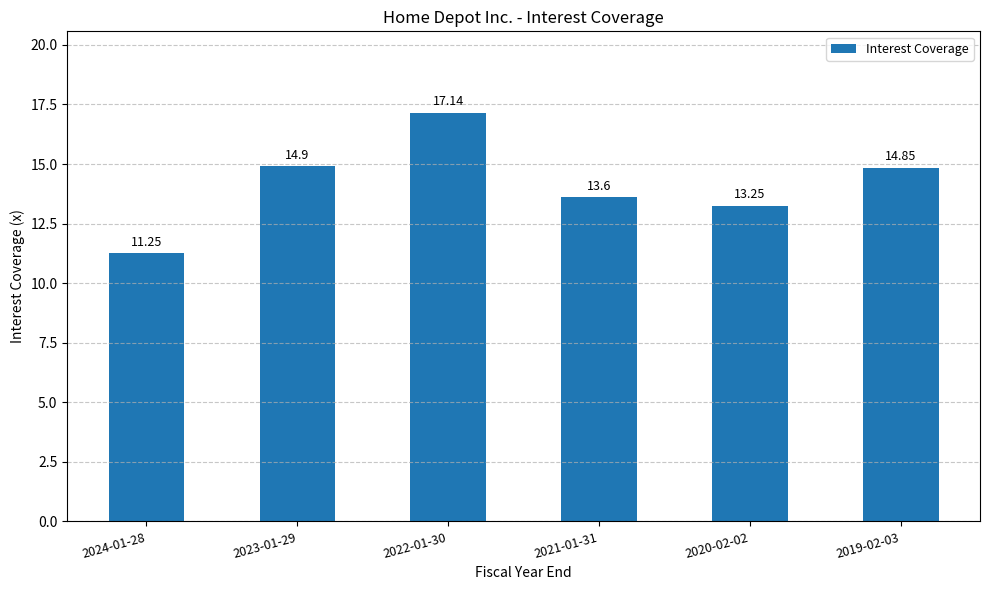

What is the label of the 5th bar from the left?

2020-02-02